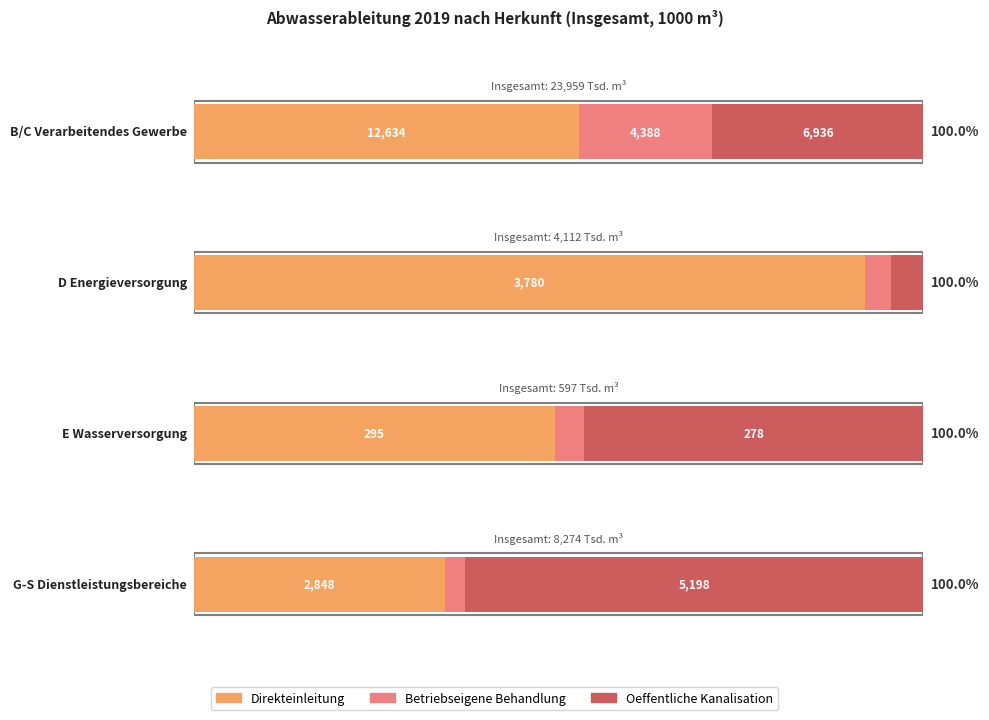

What is the label of the 4th bar from the right?

B/C Verarbeitendes Gewerbe